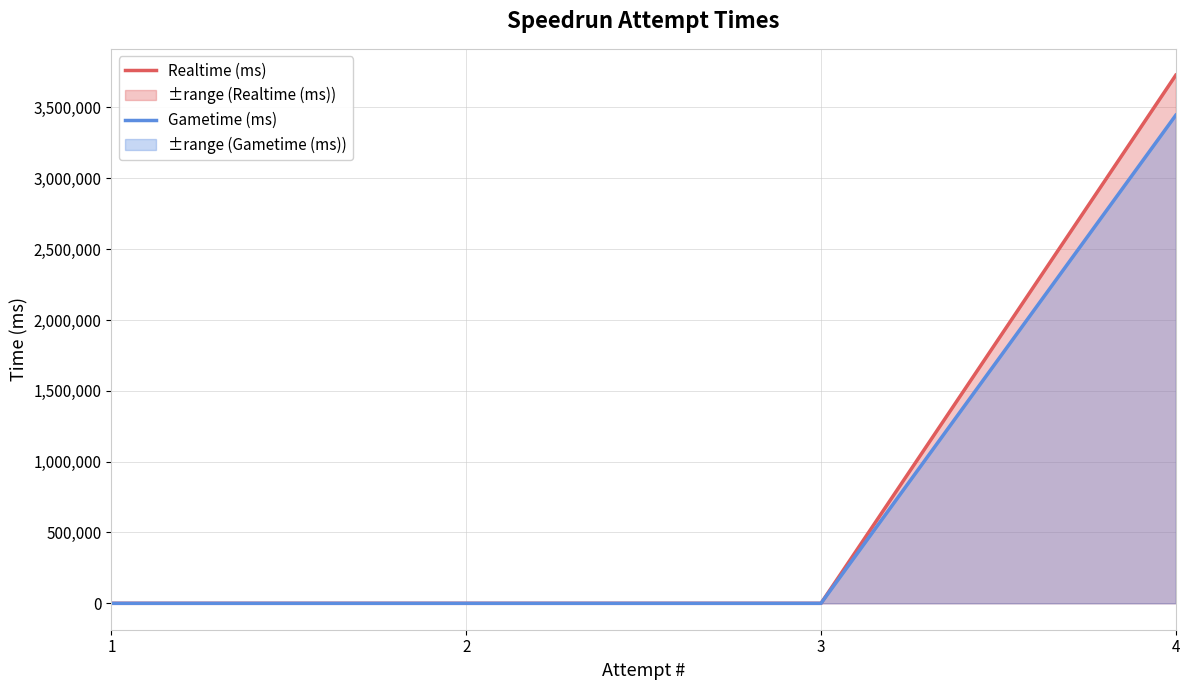

How many values in the Realtime (ms) series exceed 0?

1